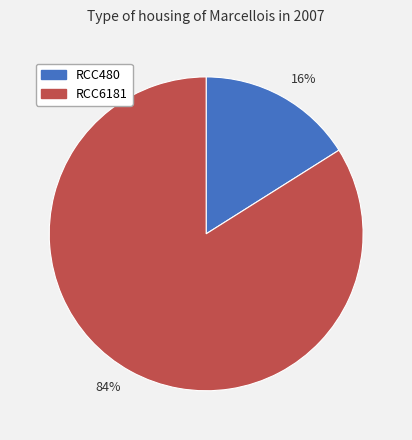

Which has a higher value, 16% or 84%?

84%